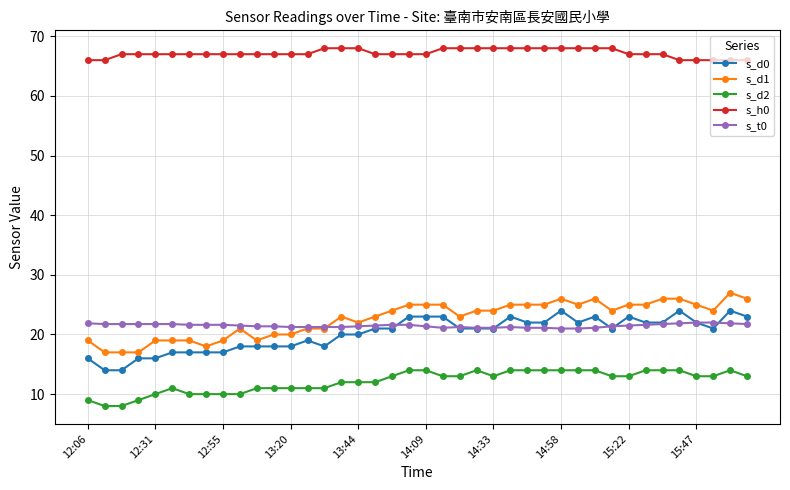

What is the difference between the maximum and minimum values in the s_d2 series?

6.0